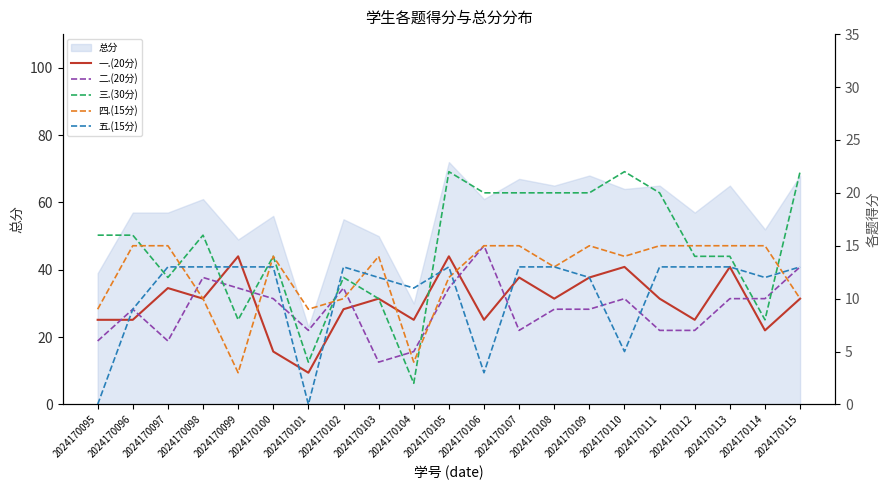

Where does the 三.(30分) series first go above 16?

2024170105